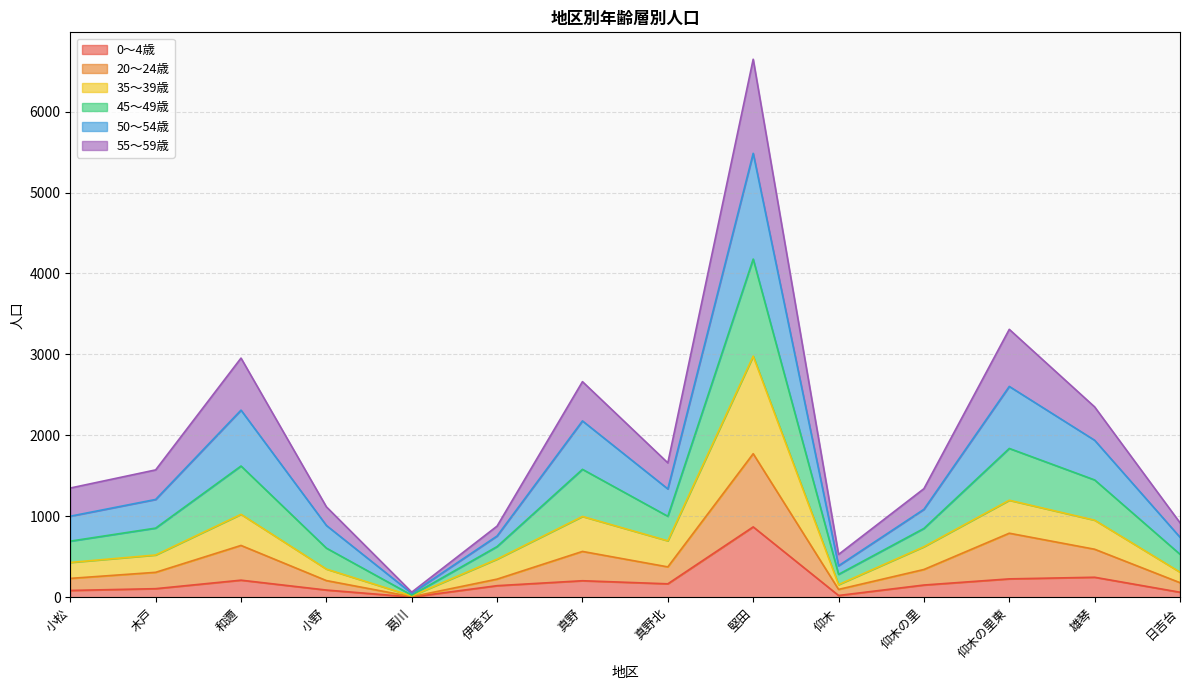

Which category has the lowest value in the 35～39歳 series?

葛川